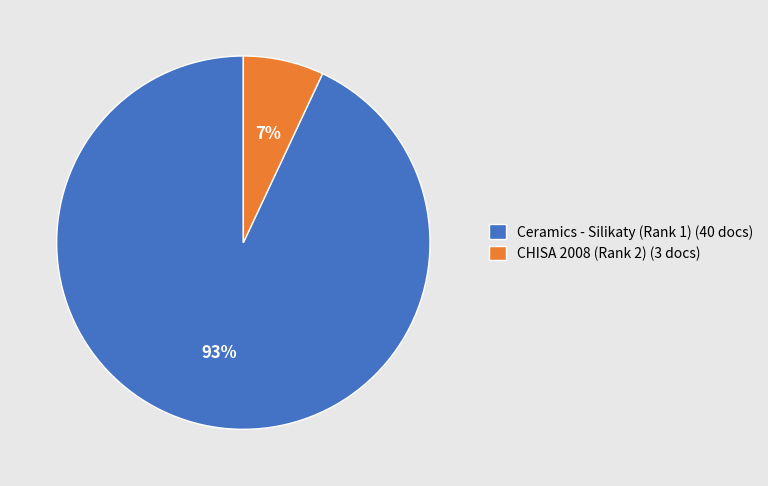

What is the largest slice in the pie chart?

Ceramics - Silikaty (Rank 1)